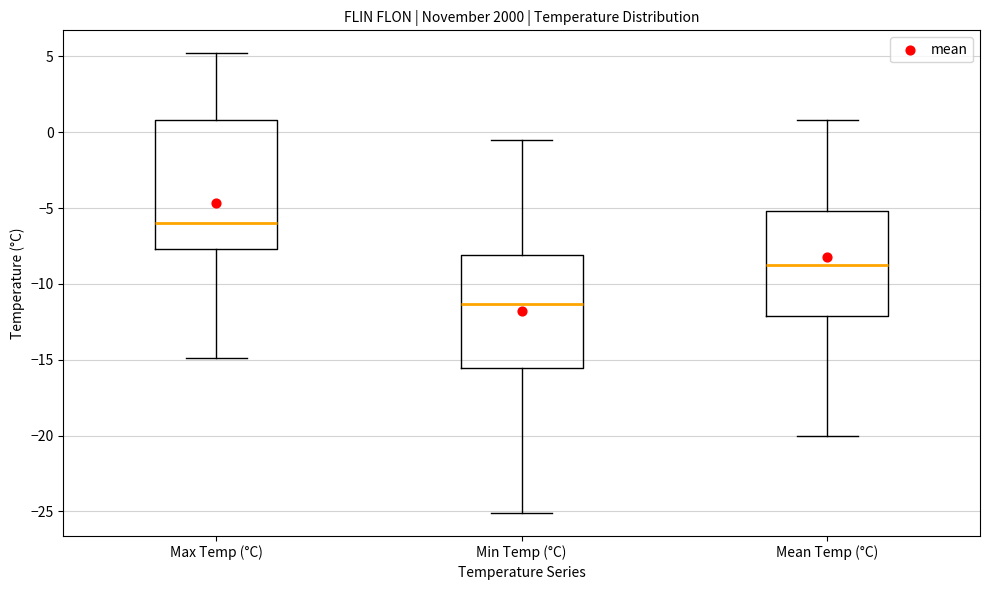

Reading left to right, read every box against the y-axis: the position of its median line, the range the box covers, and the ends of its whiskers. The values are not printed on the chart, so give them approximately, as read against the axis.

Max Temp (°C): median -6.0, box -7.5 to 1.0, whiskers -15.0 to 5.0
Min Temp (°C): median -11.5, box -15.5 to -8.0, whiskers -25.0 to -0.5
Mean Temp (°C): median -8.5, box -12.0 to -5.0, whiskers -20.0 to 1.0